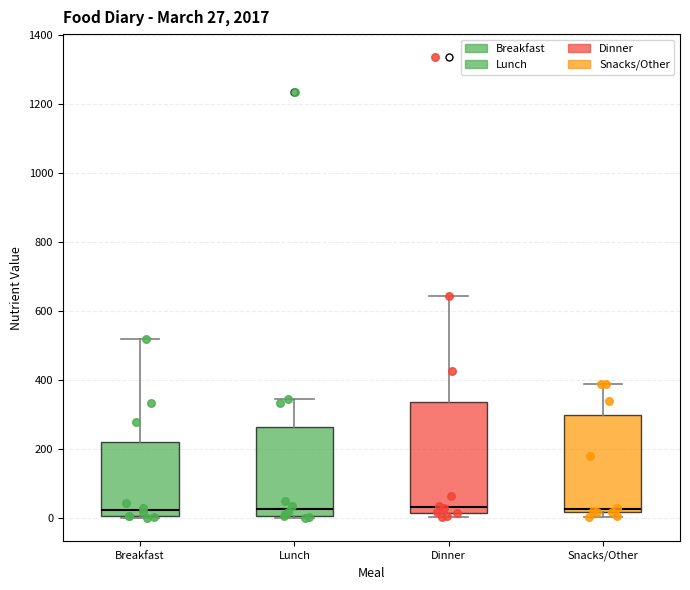

Which box is the tallest, from its lower edge to its upper edge?

Dinner